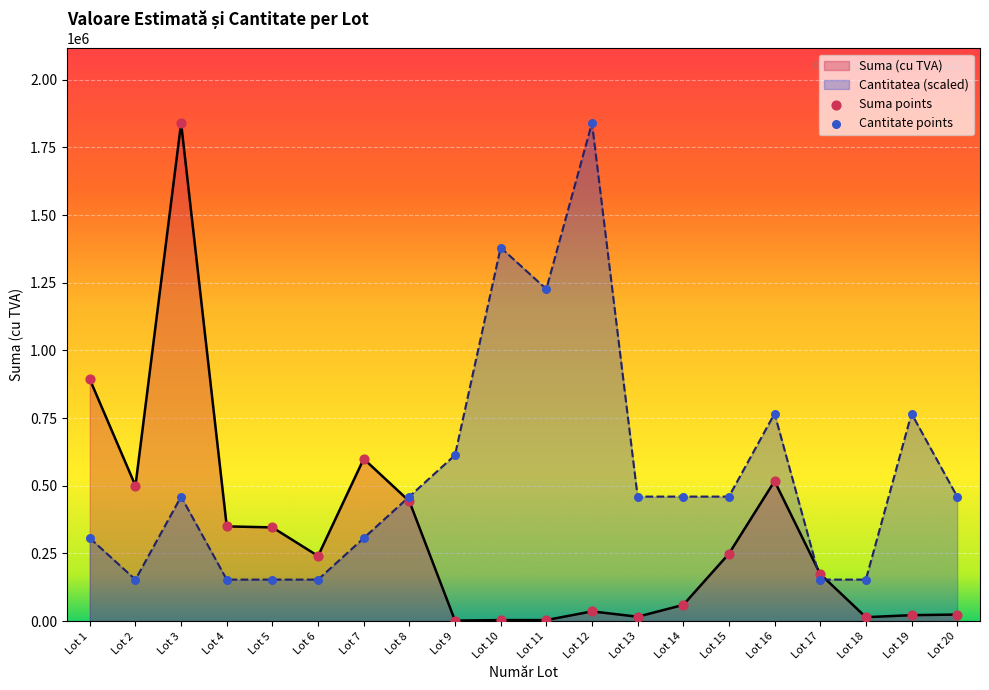

Which series contains the lowest Y value?

Suma (cu TVA)